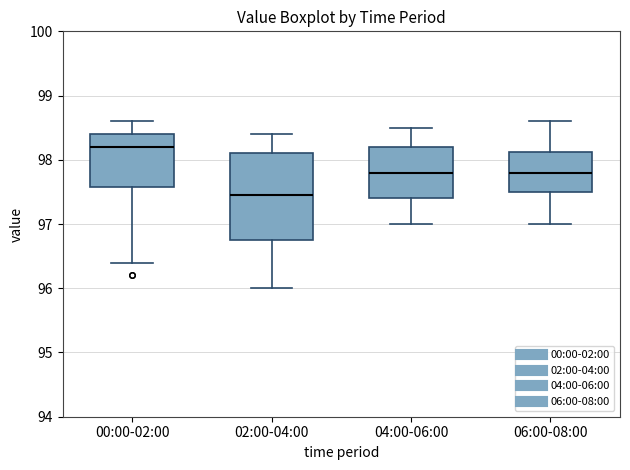

Which box has the lowest median line?

02:00-04:00